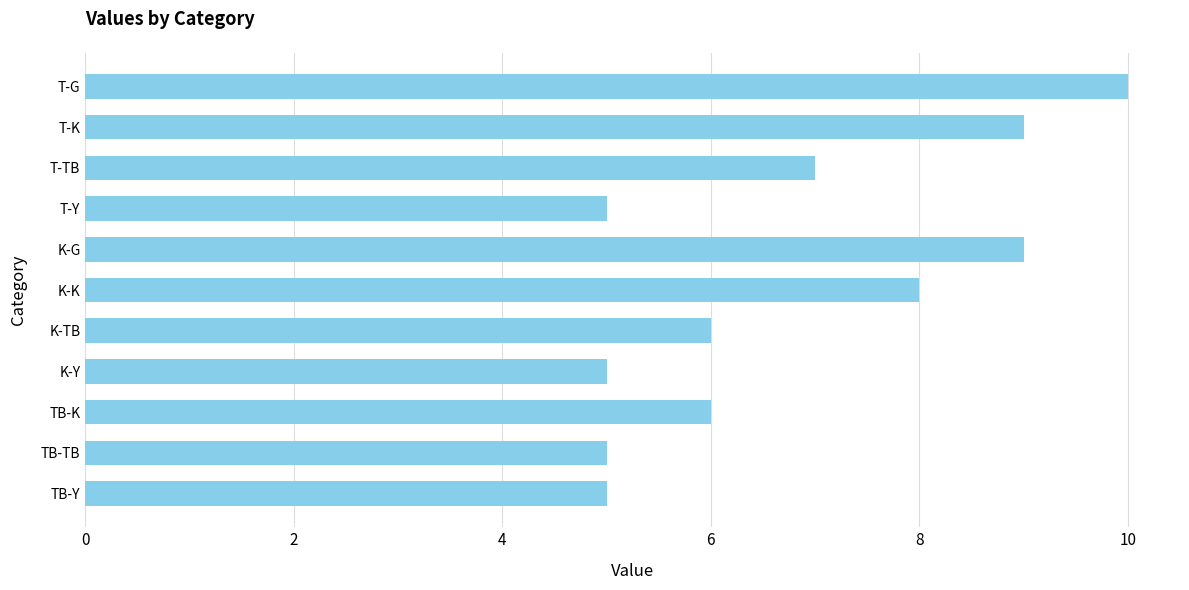

What is the value of the 4th bar from the top?

5